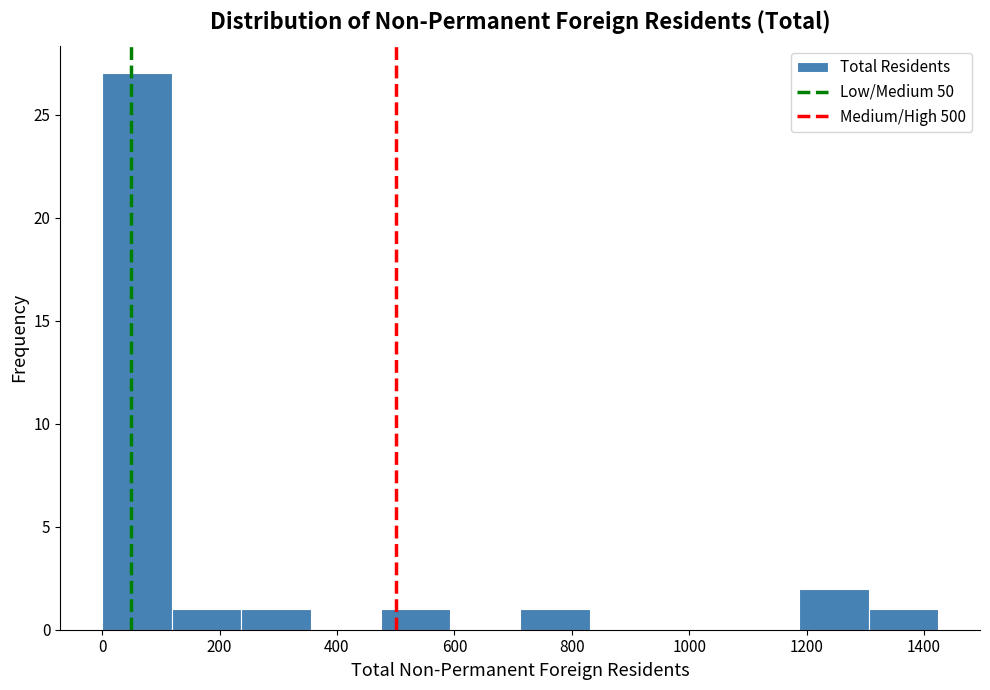

Reading left to right, transcribe this chart: for each bar, give the range it covers on the x-axis and its height. Neither the bar edges nor the heights are printed on the chart, so give them approximately, as read against the axes.

0 to 120: 27
120 to 240: 1
240 to 360: 1
360 to 480: 0
480 to 600: 1
600 to 720: 0
720 to 840: 1
840 to 940: 0
940 to 1060: 0
1060 to 1180: 0
1180 to 1300: 2
1300 to 1420: 1